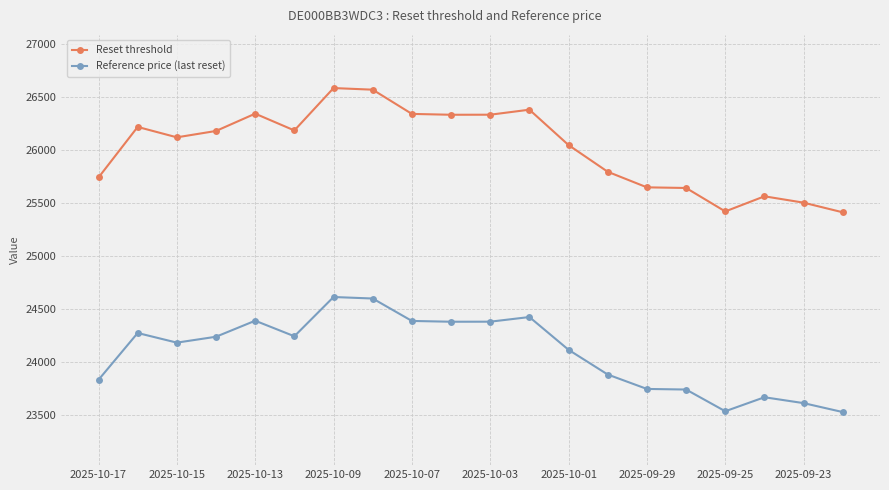

List the series in order of their peak value, highest first.

Reset threshold, Reference price (last reset)